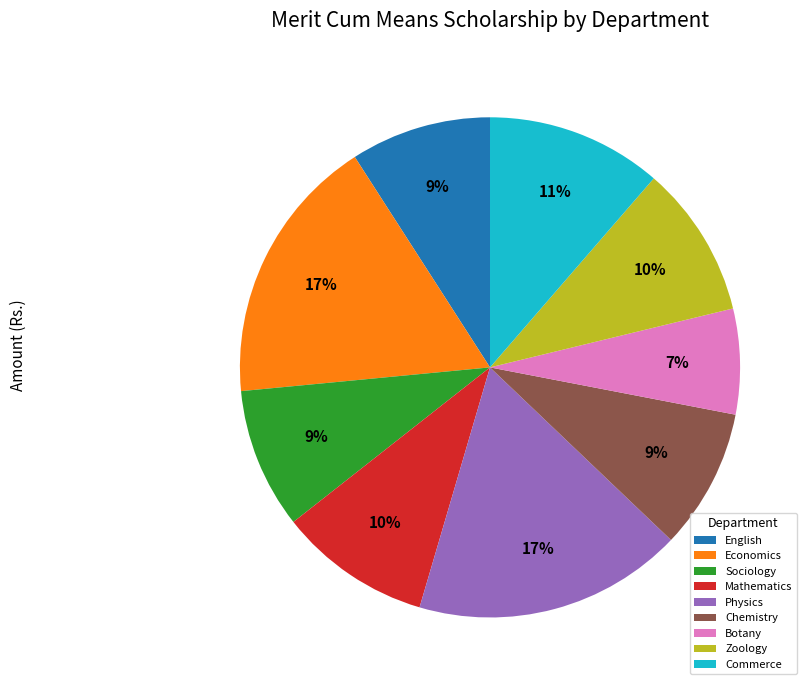

To the nearest percent, what is the combined percentage of Sociology and Chemistry?

18%